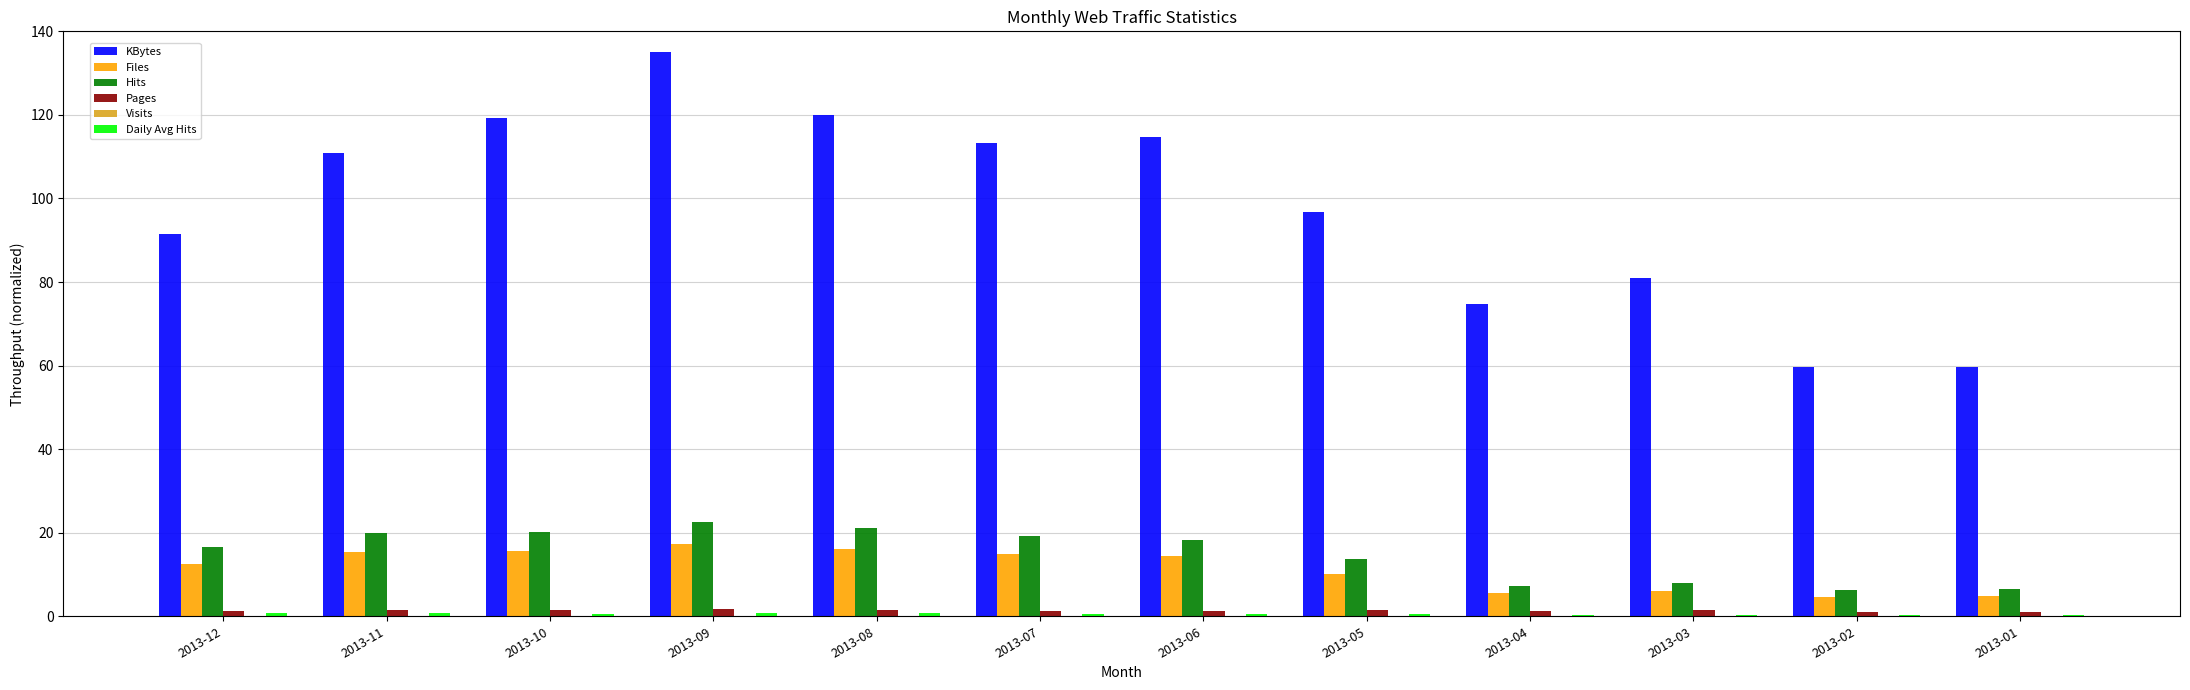

The Hits series shows 6.2 at 2013-02. True or false?

True